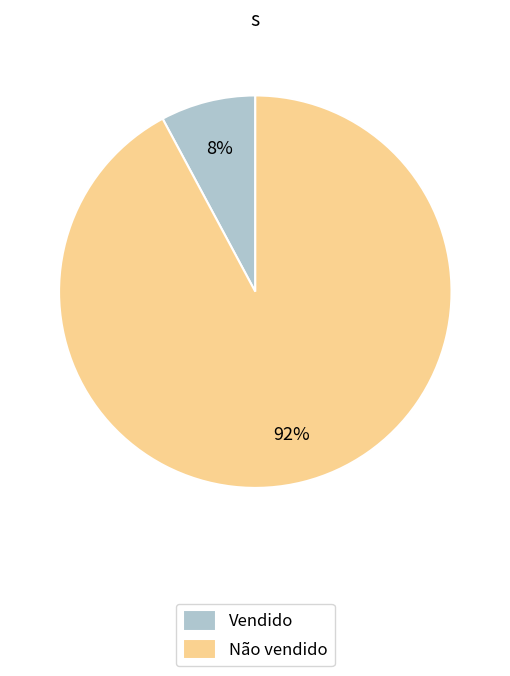

To the nearest percent, what portion does Vendido represent?

8%